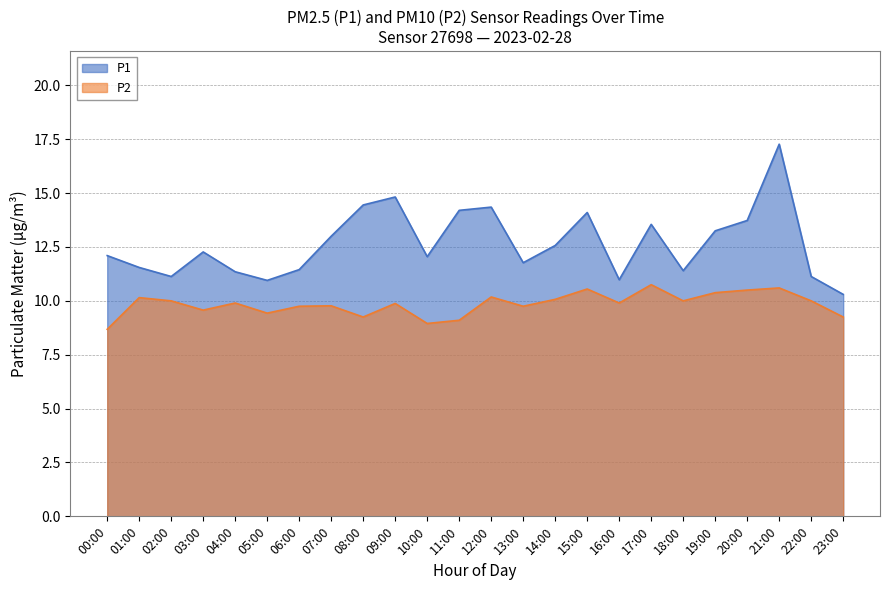

Where is the first local maximum for P2?

01:00